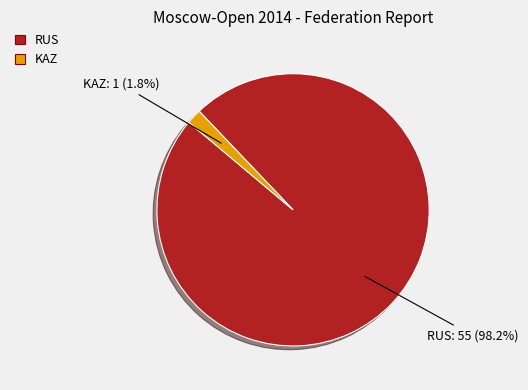

To the nearest percent, what is the combined percentage of RUS and KAZ?

100%